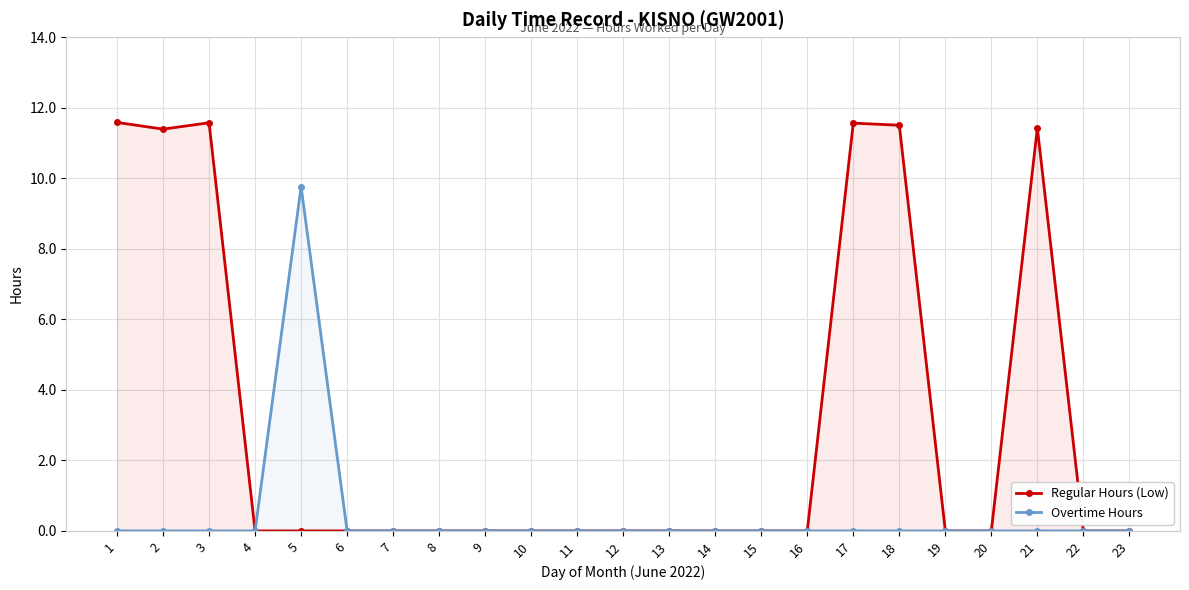

How many lines are shown in the chart?

2